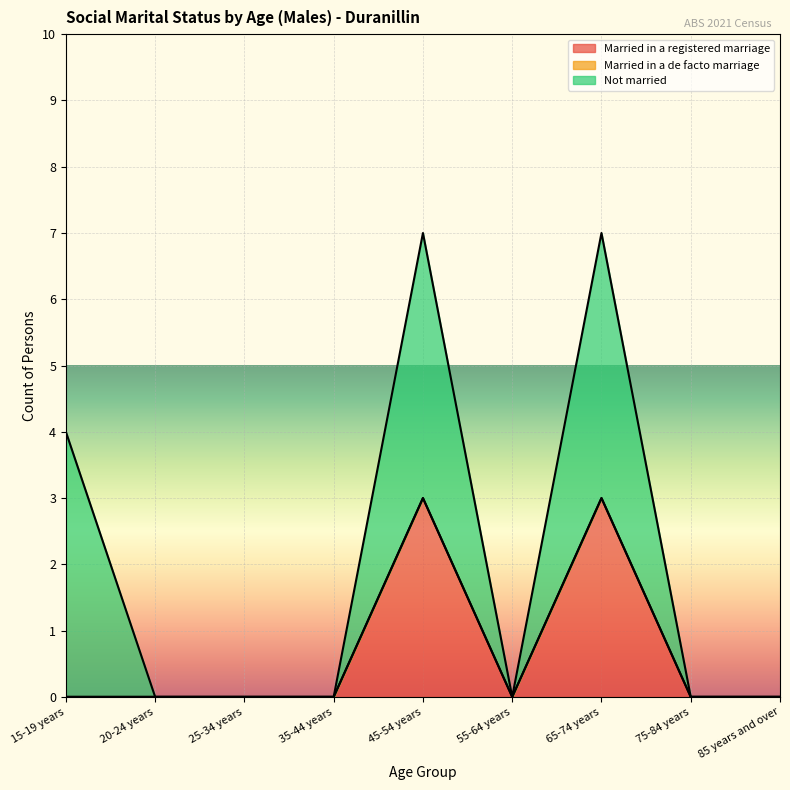

Reading left to right, extract all data points from this chart.

Married in a registered marriage: 15-19 years=0	20-24 years=0	25-34 years=0	35-44 years=0	45-54 years=3	55-64 years=0	65-74 years=3	75-84 years=0	85 years and over=0
Married in a de facto marriage: 15-19 years=0	20-24 years=0	25-34 years=0	35-44 years=0	45-54 years=0	55-64 years=0	65-74 years=0	75-84 years=0	85 years and over=0
Not married: 15-19 years=4	20-24 years=0	25-34 years=0	35-44 years=0	45-54 years=4	55-64 years=0	65-74 years=4	75-84 years=0	85 years and over=0